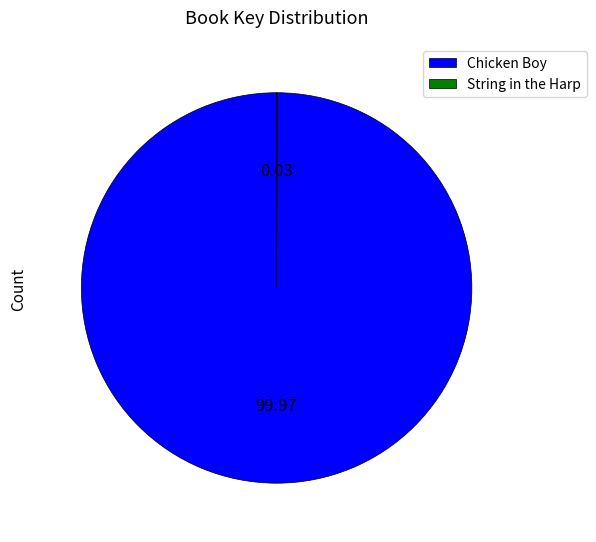

Which category accounts for the majority?

Chicken Boy